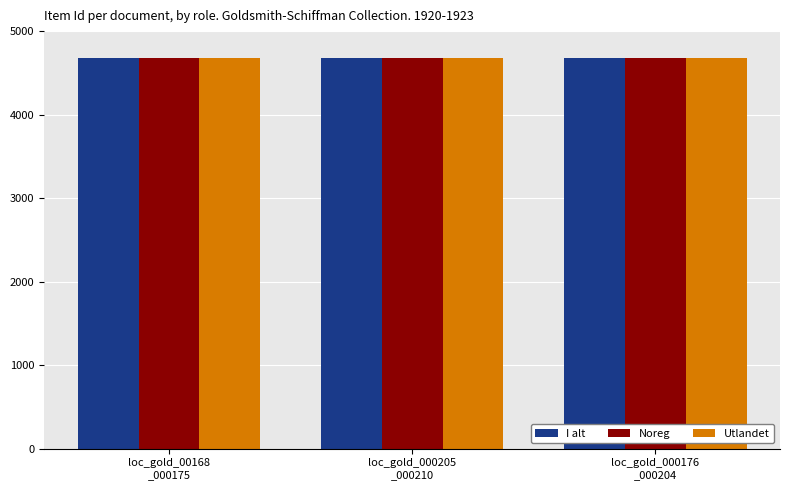

The I alt series shows 4677 at loc_gold_00168
_000175. True or false?

True